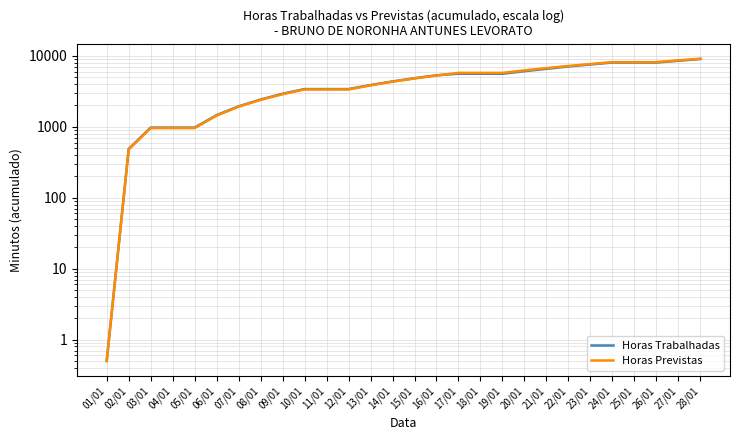

What are all the series names shown in the legend?

Horas Trabalhadas, Horas Previstas